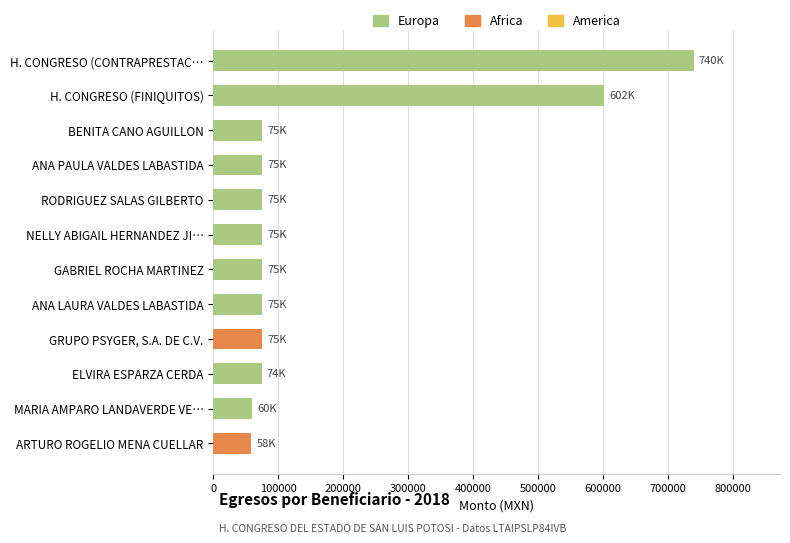

What is the difference between the maximum and minimum values?

681344.6